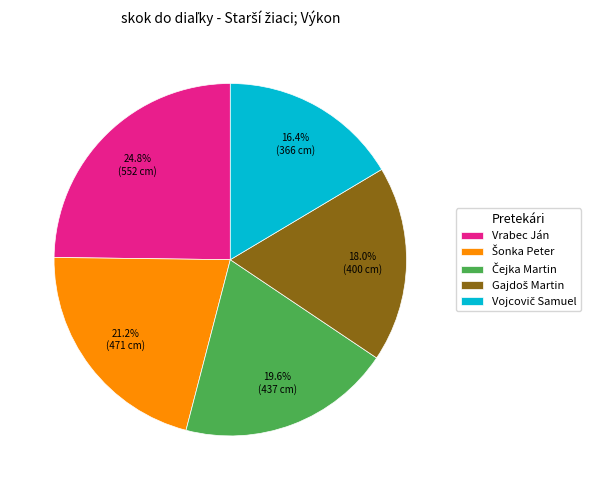

Does any single category account for the majority?

No